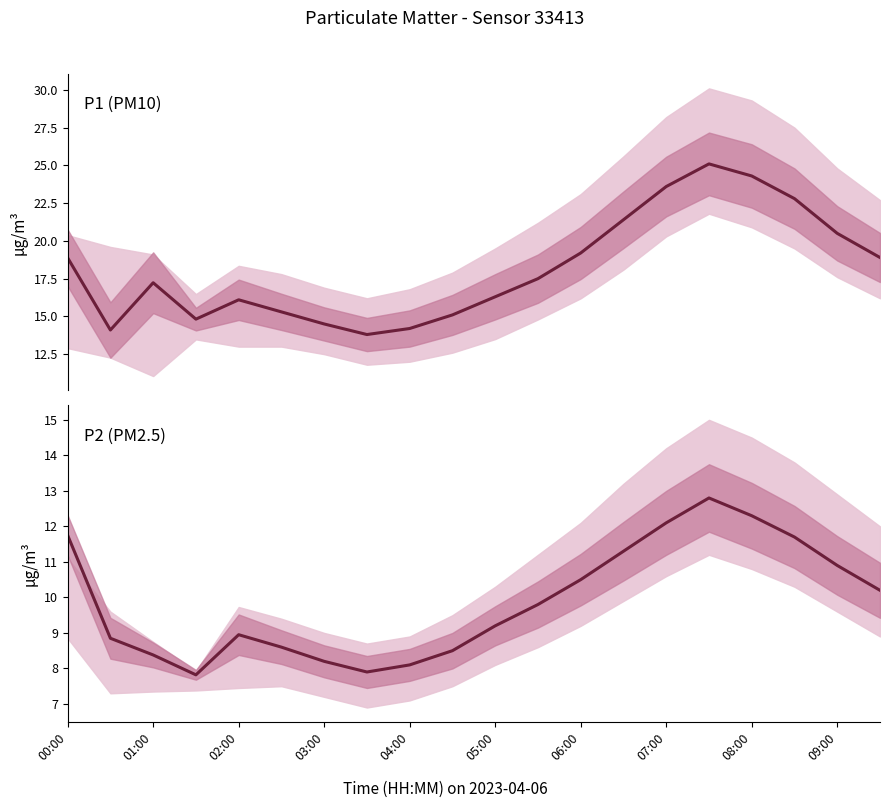

True or false: P1 (PM10) and P2 (PM2.5) intersect in this chart.

False